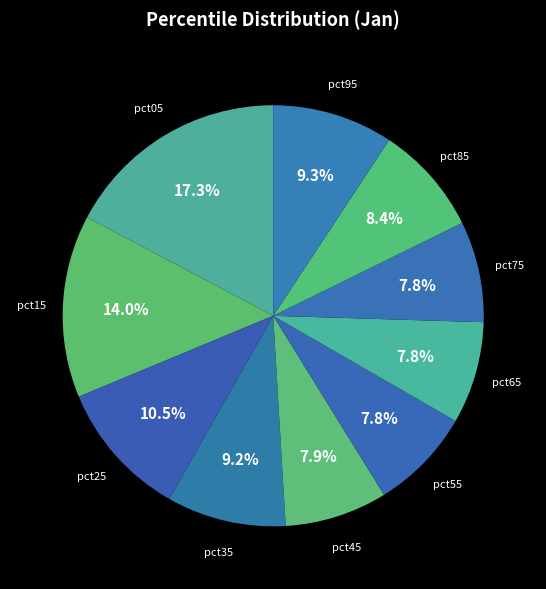

Which category has the smallest portion of the pie?

pct75